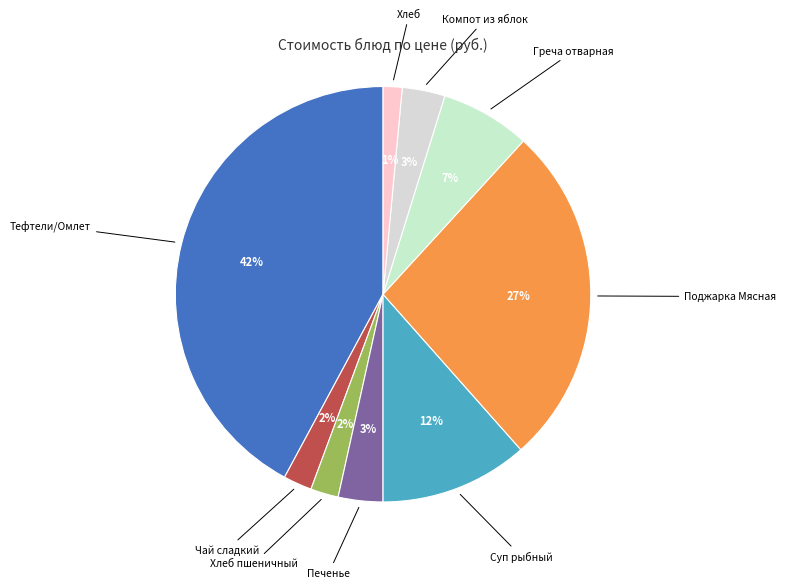

How many slices are in this pie chart?

9